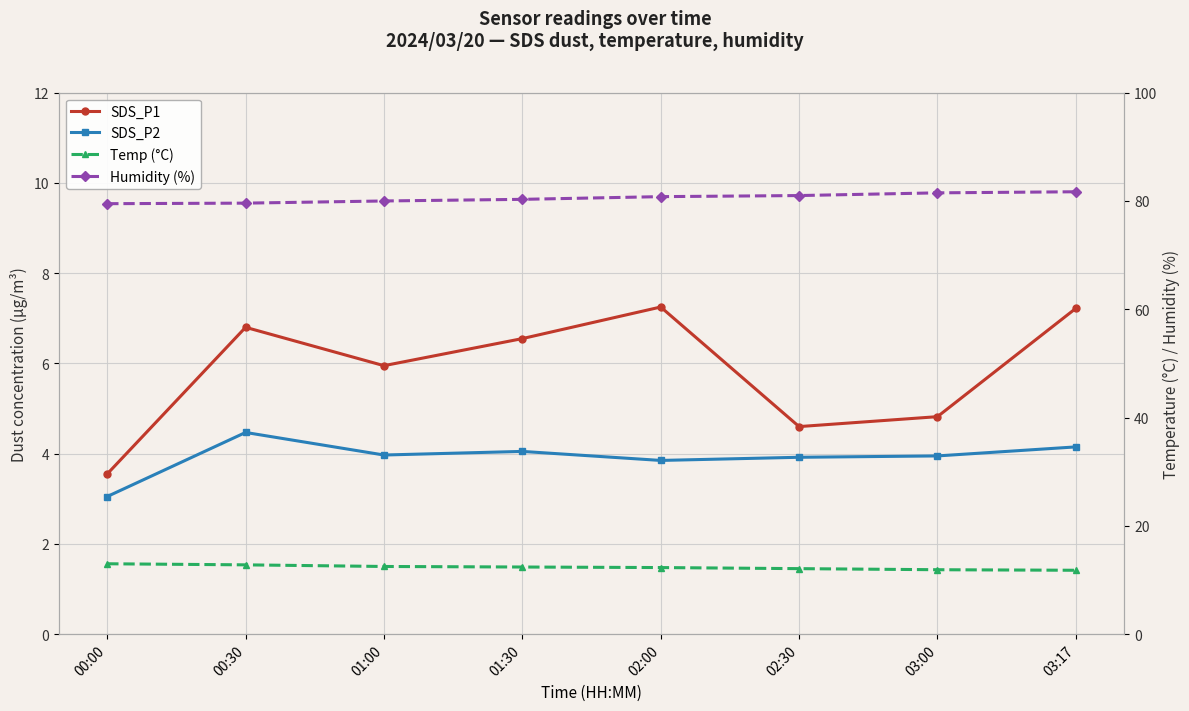

True or false: SDS_P2 has more than 1 points higher than both neighbors.

True